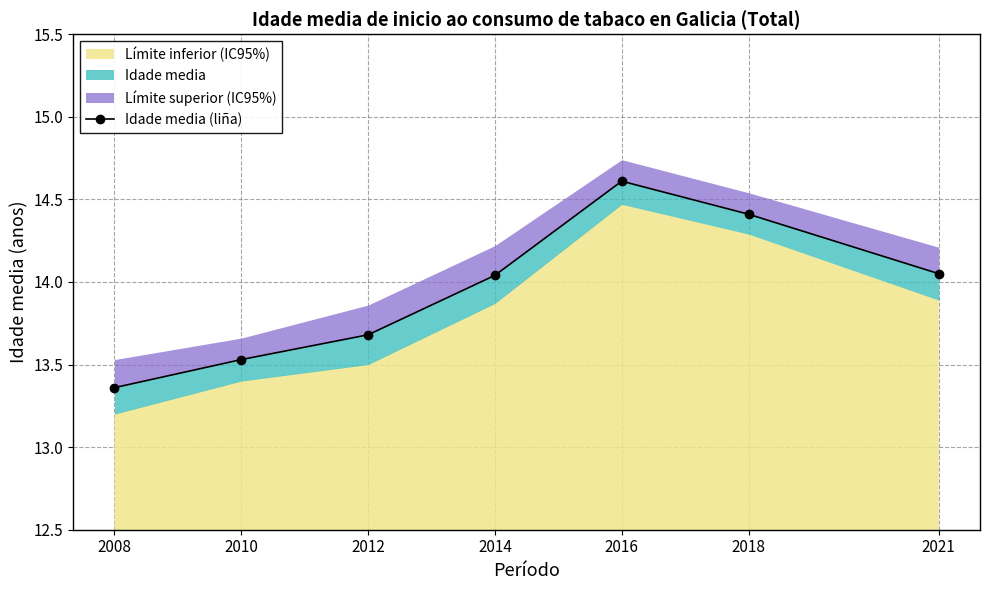

What is the value of the 4th point from the left?

14.0